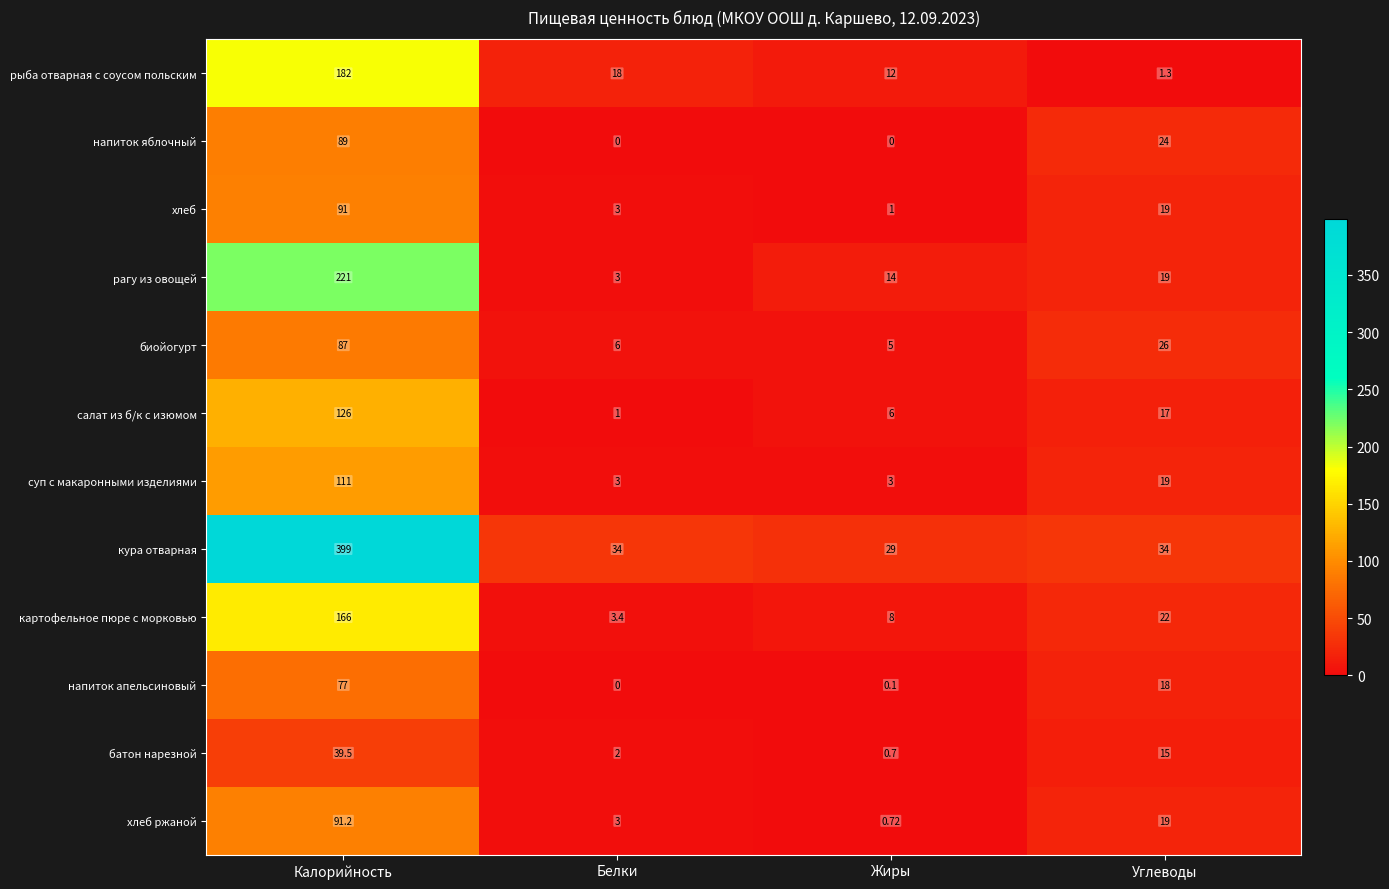

Which category has the highest value in the хлеб series?

Калорийность